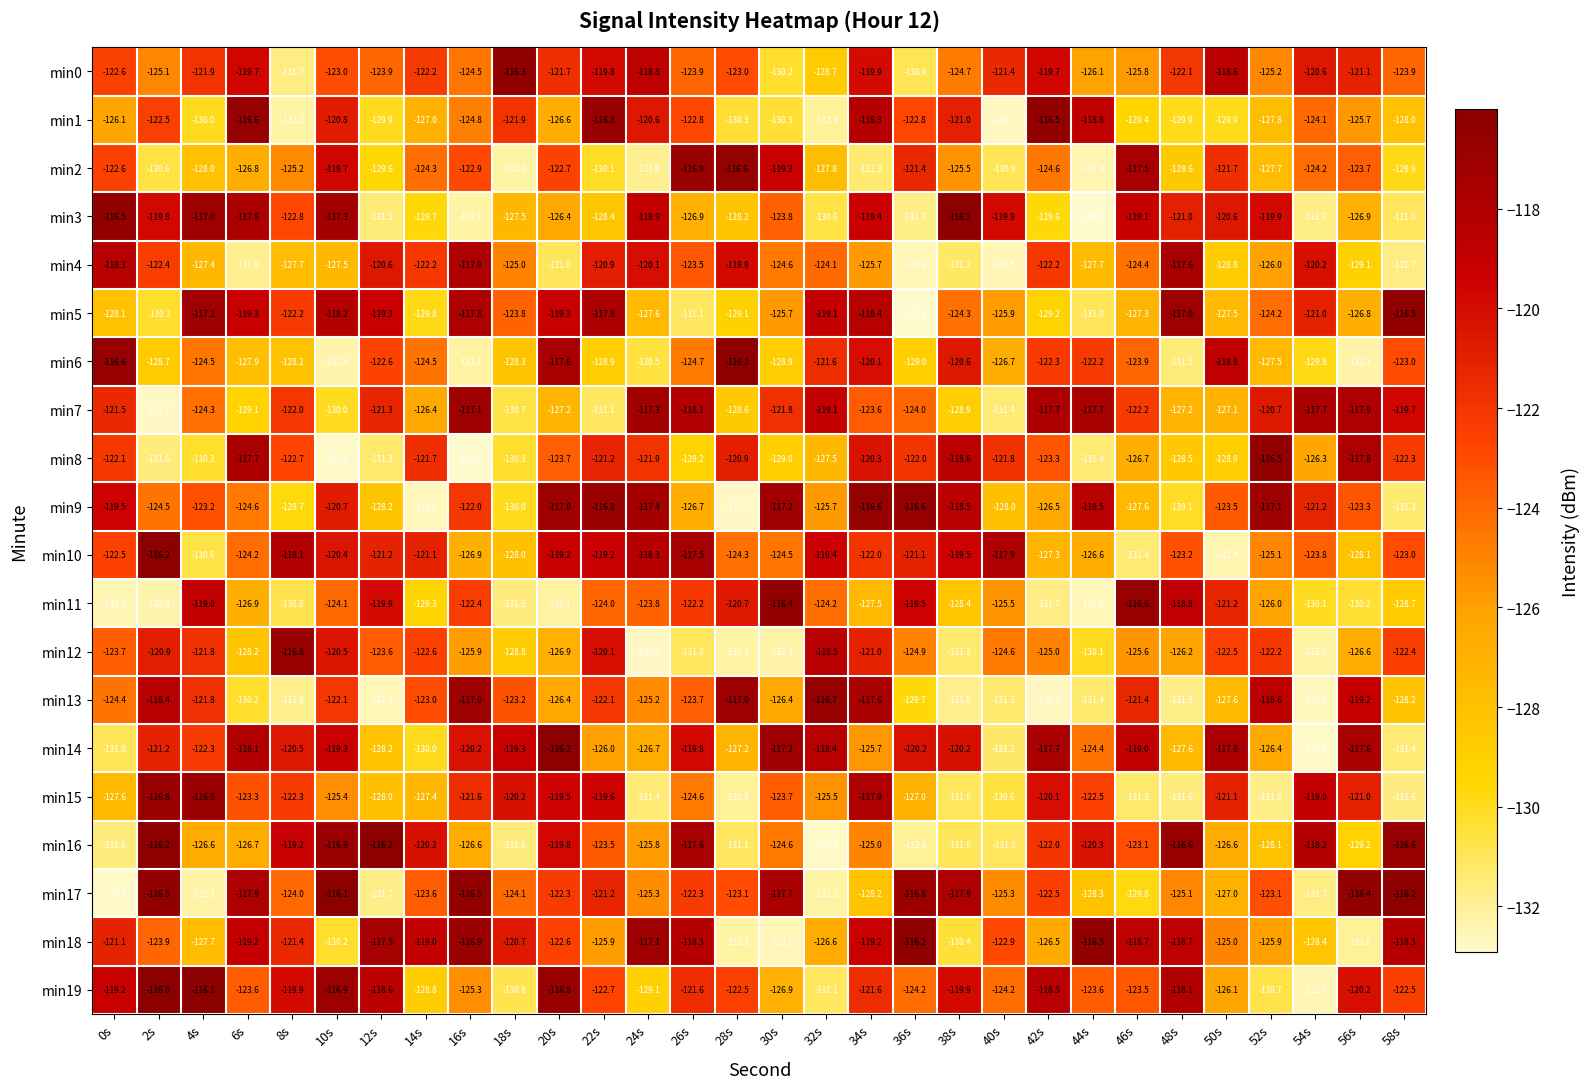

True or false: min2 has a value of -132.2 at 18s.

True